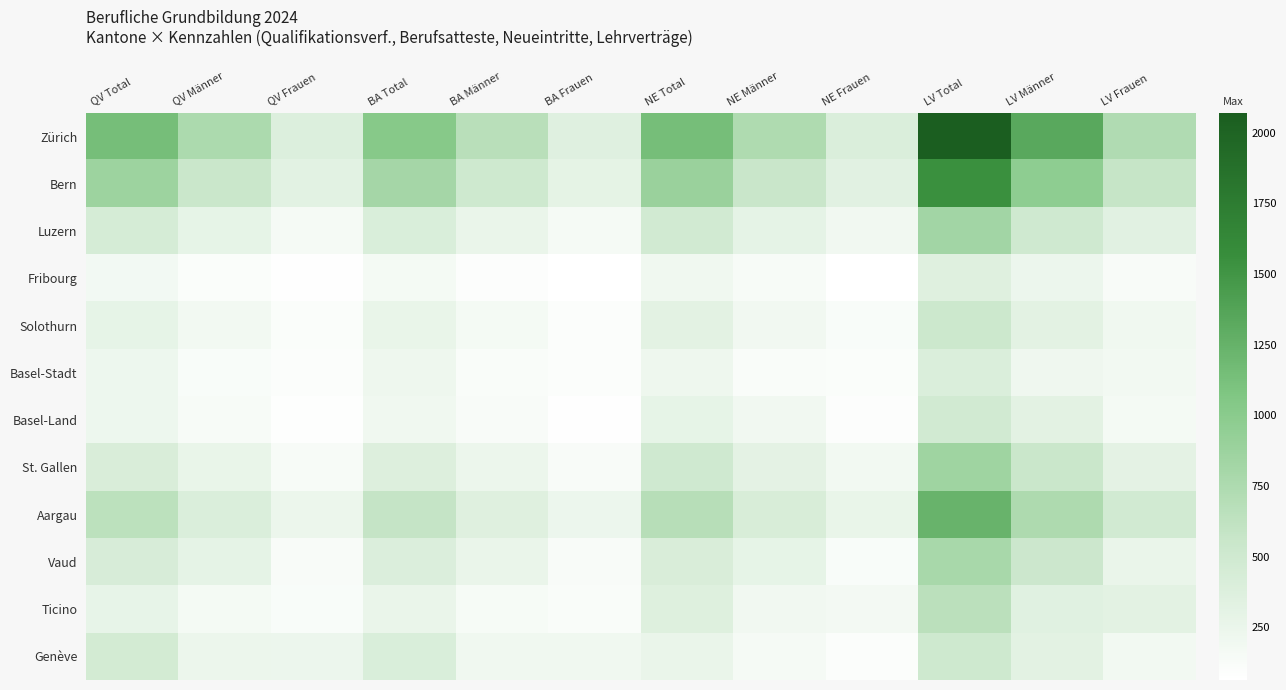

Rank the series at QV Frauen from highest to lowest value.

Zürich, Bern, Aargau, Genève, Luzern, St. Gallen, Vaud, Ticino, Solothurn, Basel-Stadt, Basel-Land, Fribourg